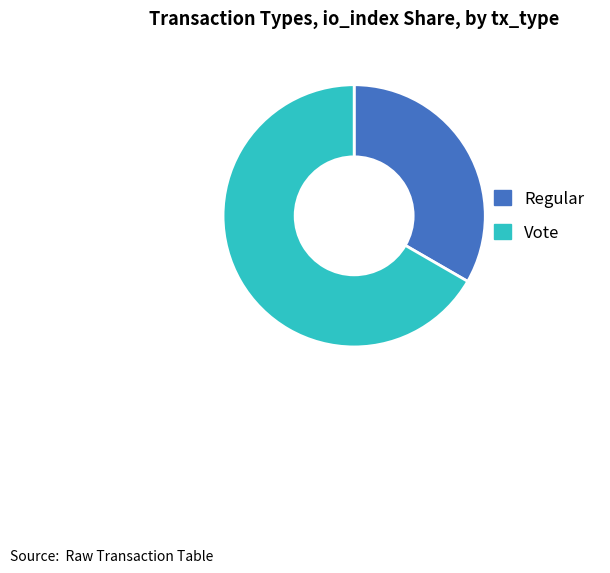

How many slices are in this pie chart?

2